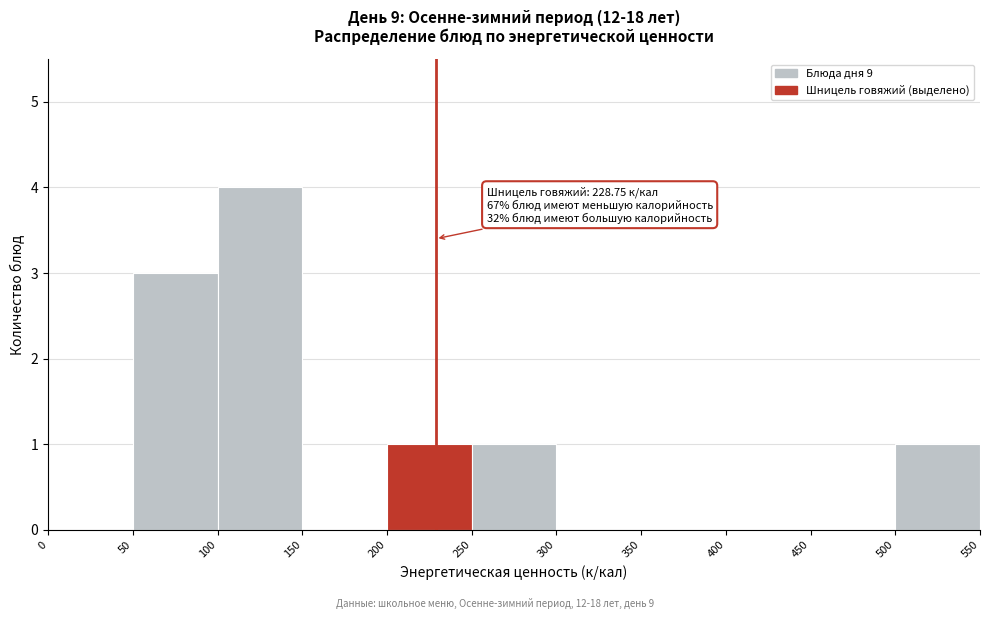

Over which range of the x-axis is the bar tallest?

100 to 150